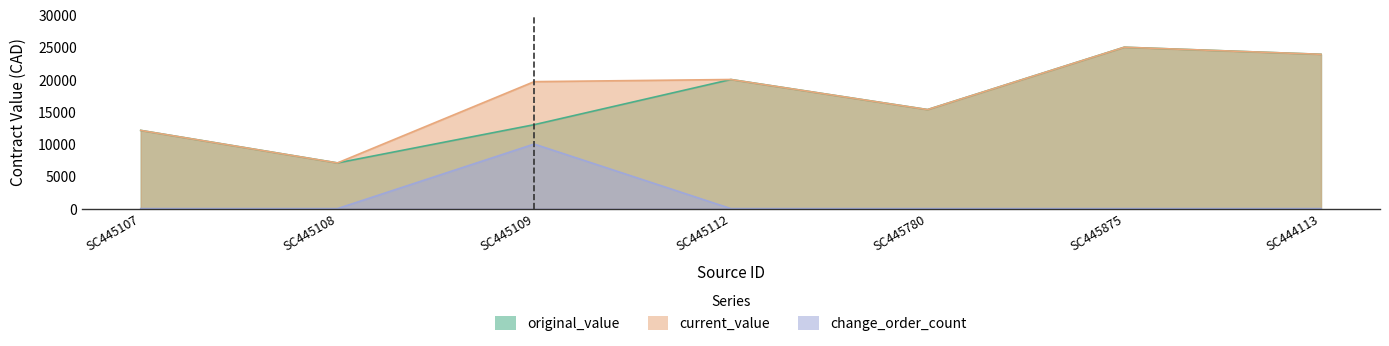

How many categories are shown in the chart?

7